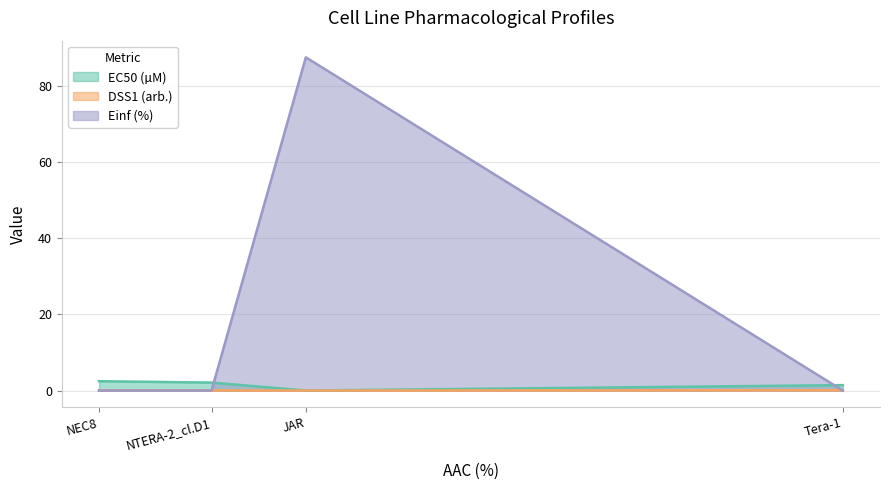

True or false: EC50 (µM) and DSS1 (arb.) intersect in this chart.

False